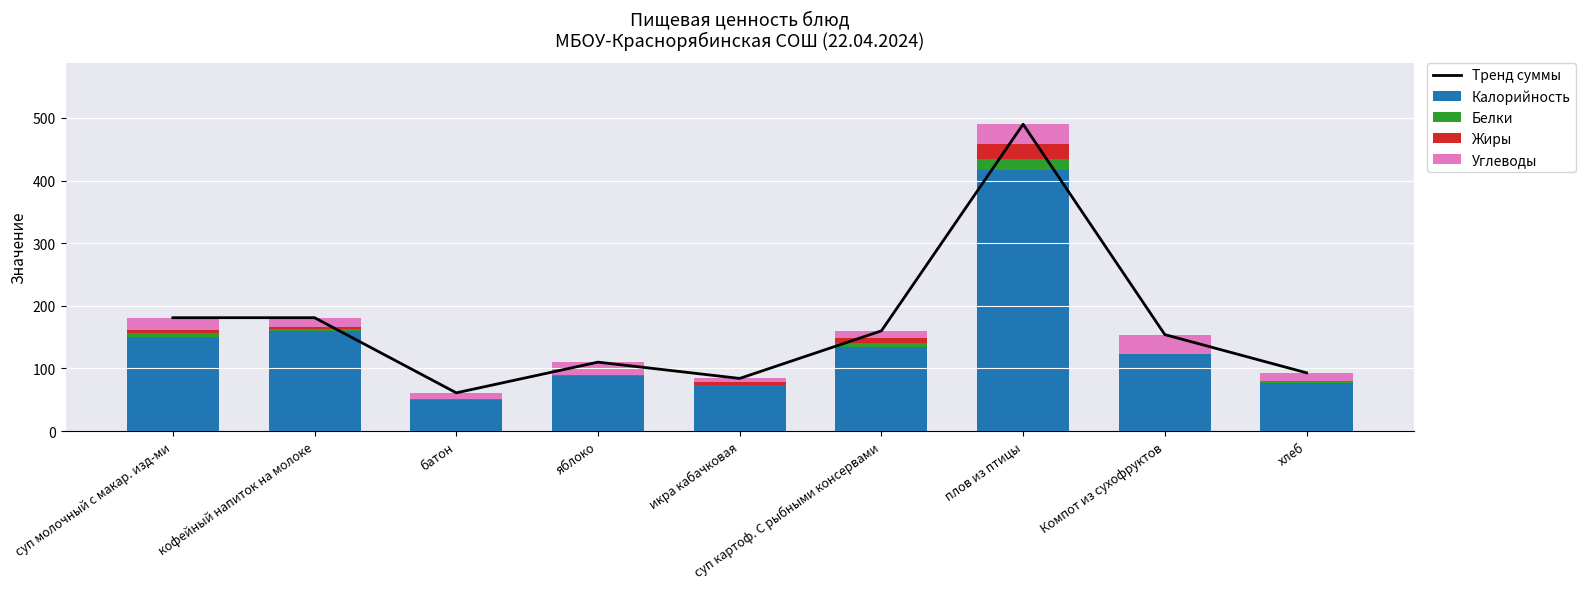

Which category has the highest value in the Тренд суммы series?

плов из птицы